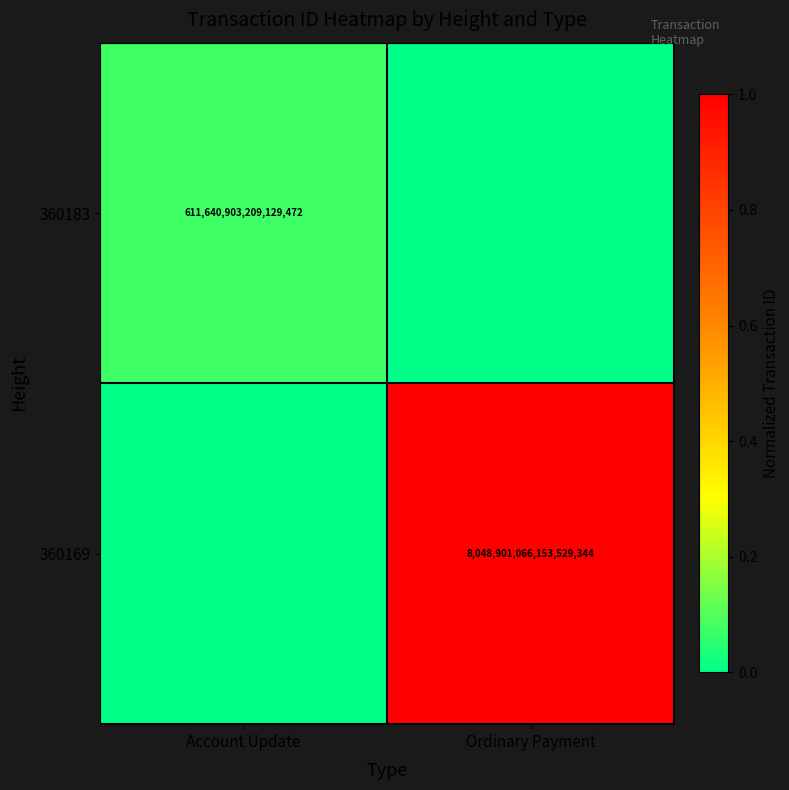

Is the value of 360183 at Account Update greater than the value of 360169 at Ordinary Payment?

No